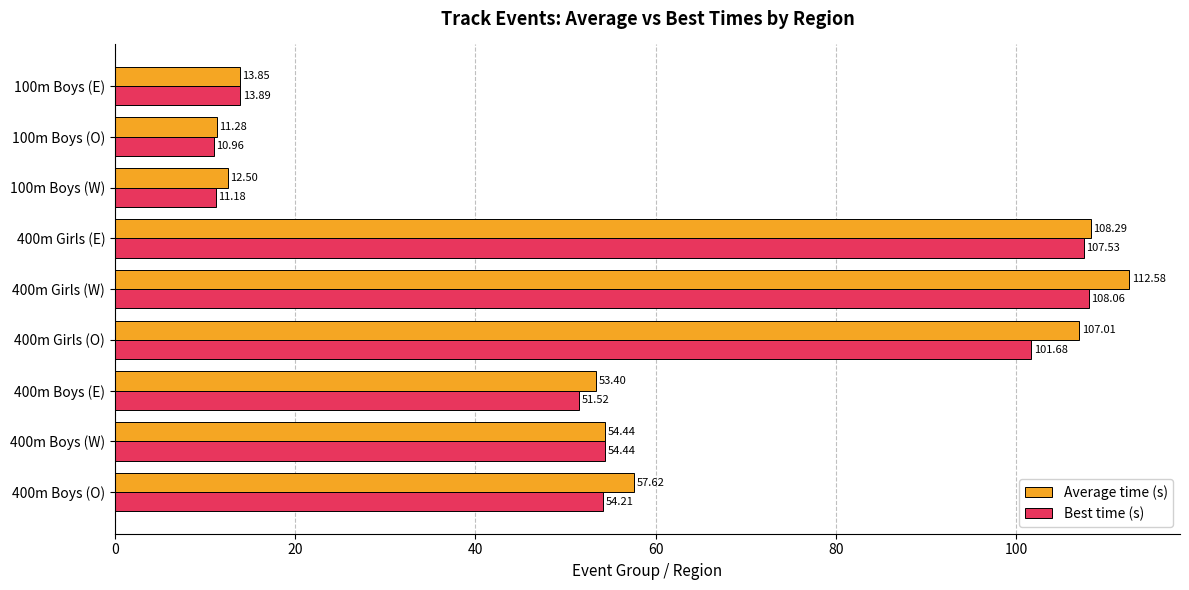

Rank the categories by Best time (s) value from highest to lowest.

400m Girls (W), 400m Girls (E), 400m Girls (O), 400m Boys (W), 400m Boys (O), 400m Boys (E), 100m Boys (E), 100m Boys (W), 100m Boys (O)